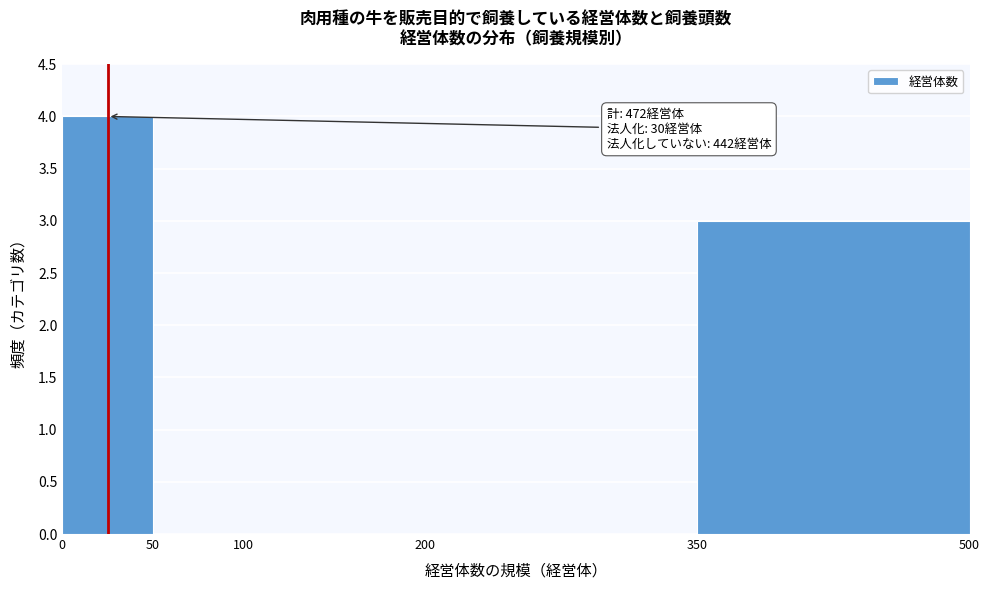

Which range on the x-axis has the tallest bar?

0 to 50